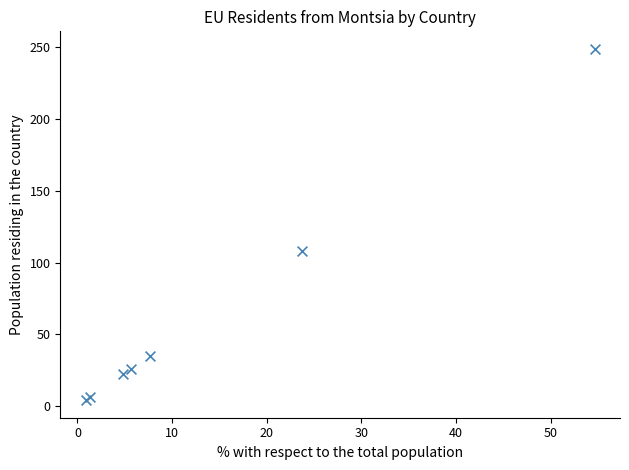

What Y value in the scatter plot is closest to 126?

108